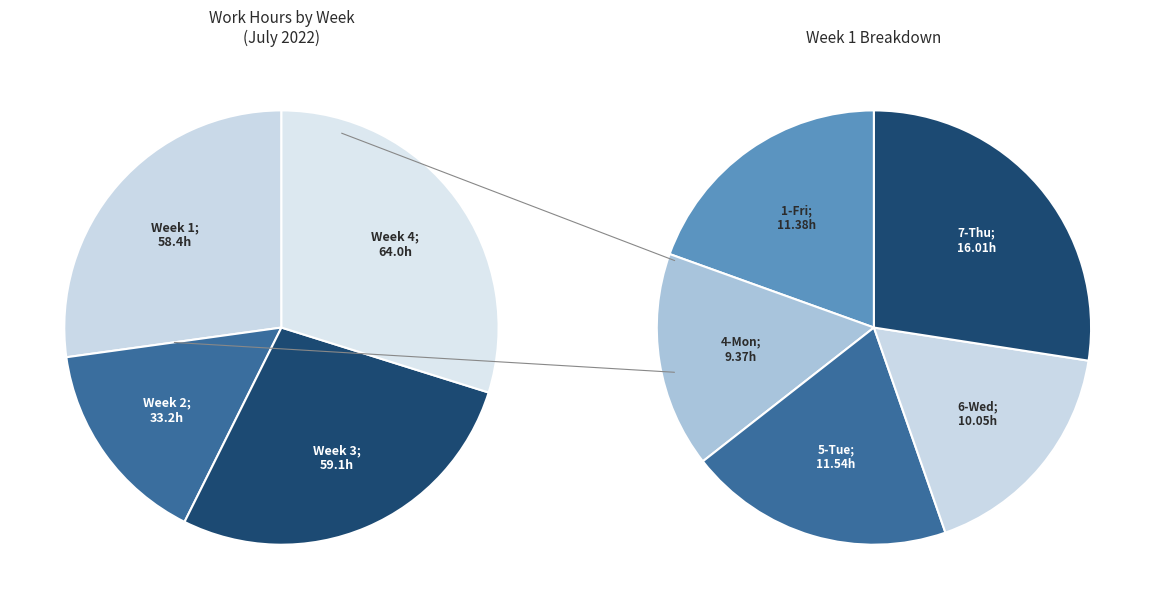

Combined, do 6-Wed and 18-Mon account for over 50%?

No